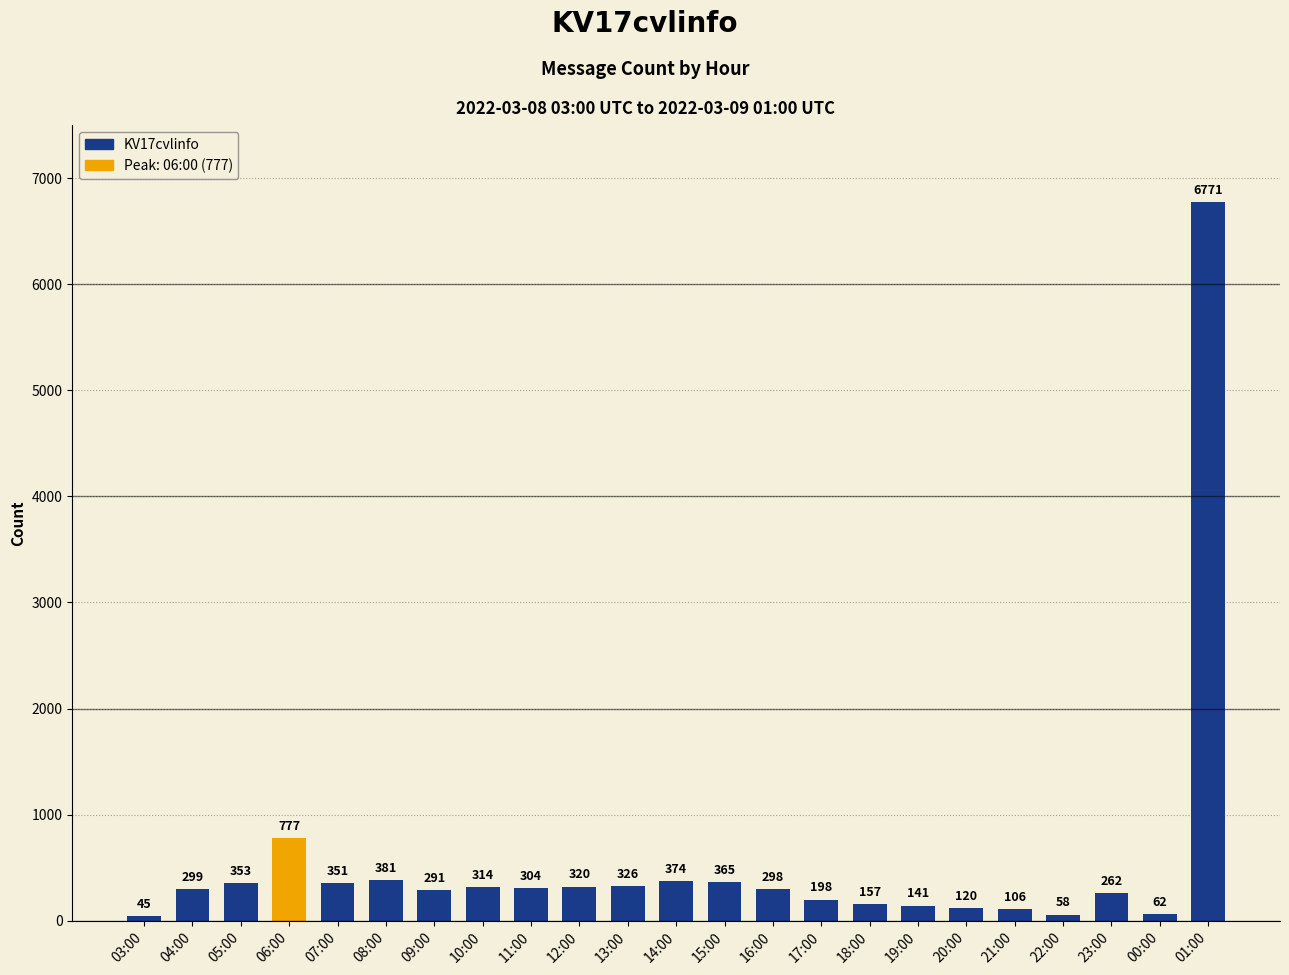

What is the value of the 15th bar from the left?

198